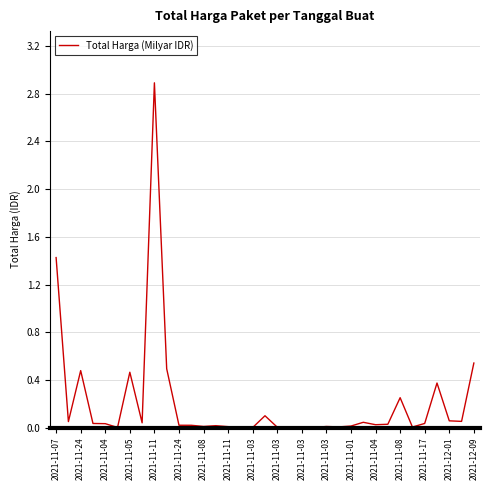

What is the greatest value displayed?

2.9